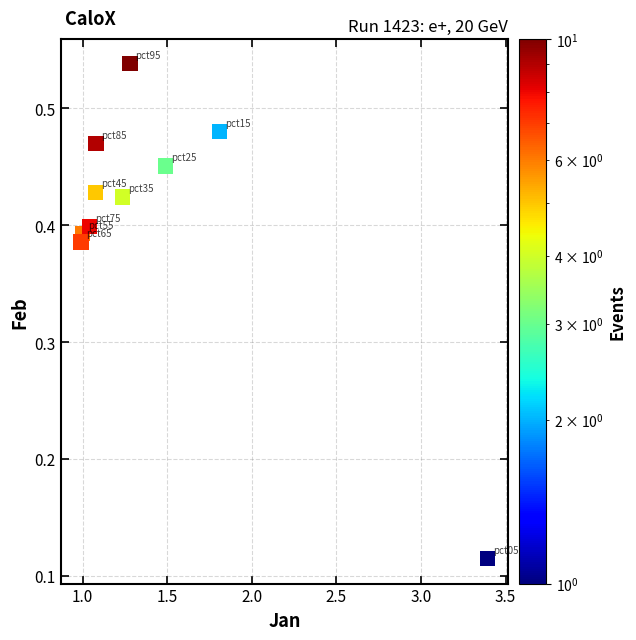

What is the average X value?

1.4